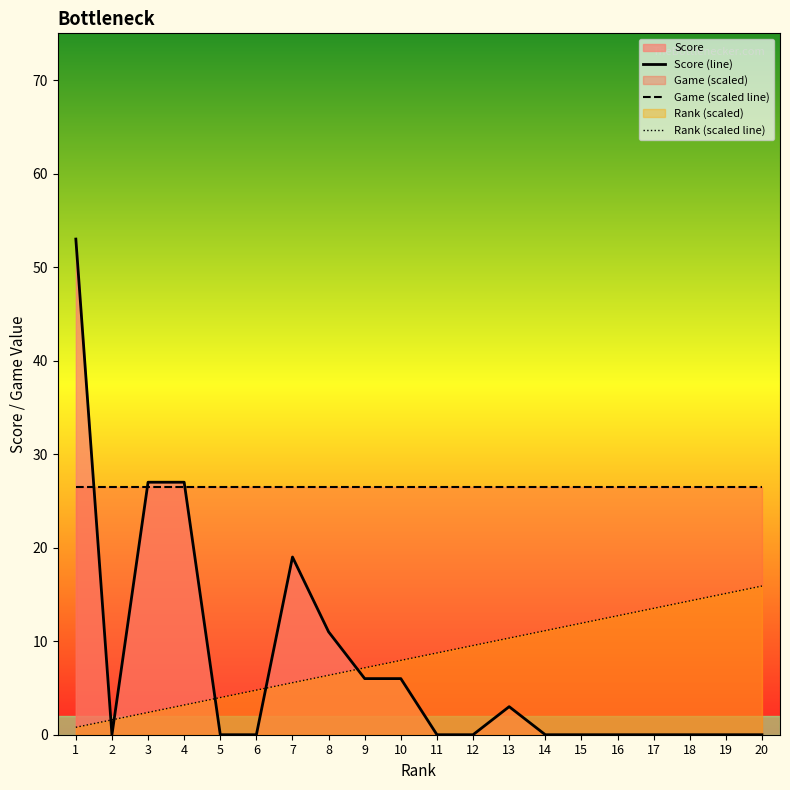

How many lines are shown in the chart?

3